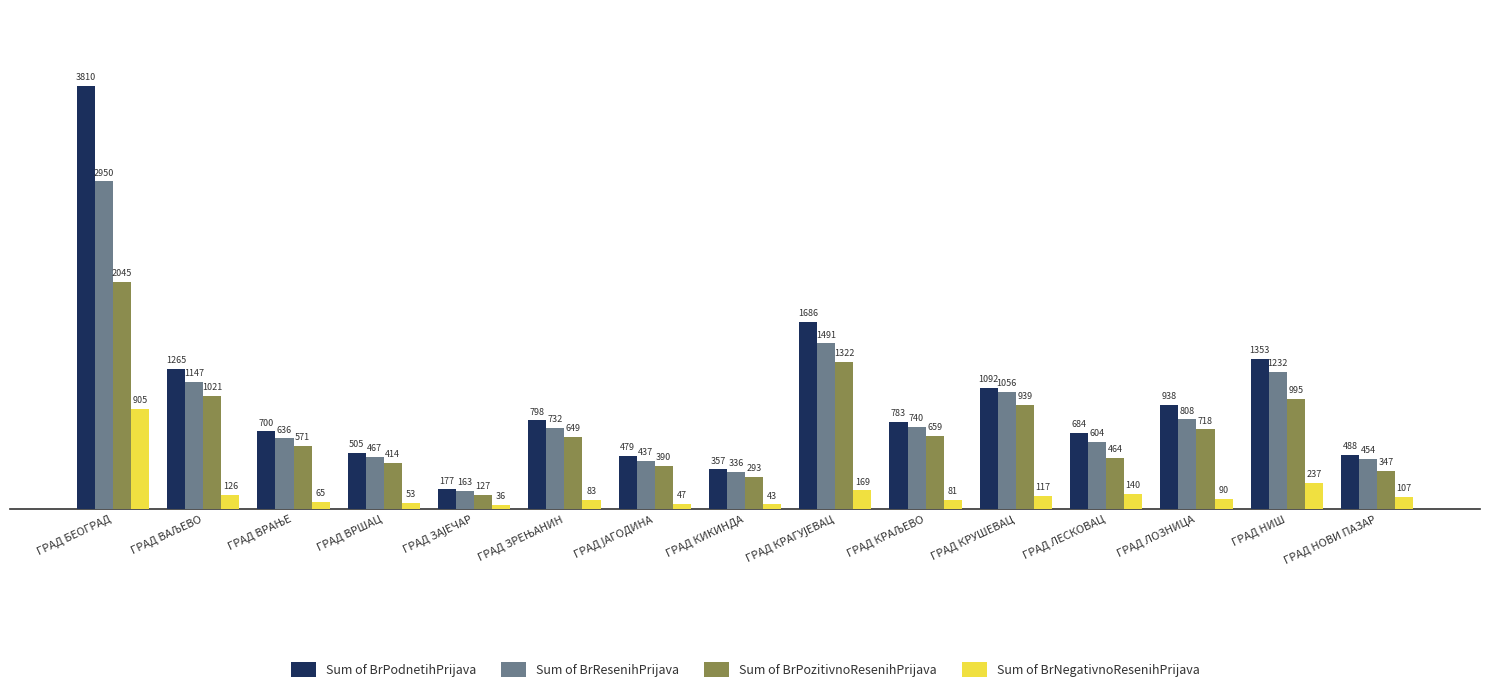

List the series in order of their peak value, highest first.

Sum of BrPodnetihPrijava, Sum of BrResenihPrijava, Sum of BrPozitivnoResenihPrijava, Sum of BrNegativnoResenihPrijava